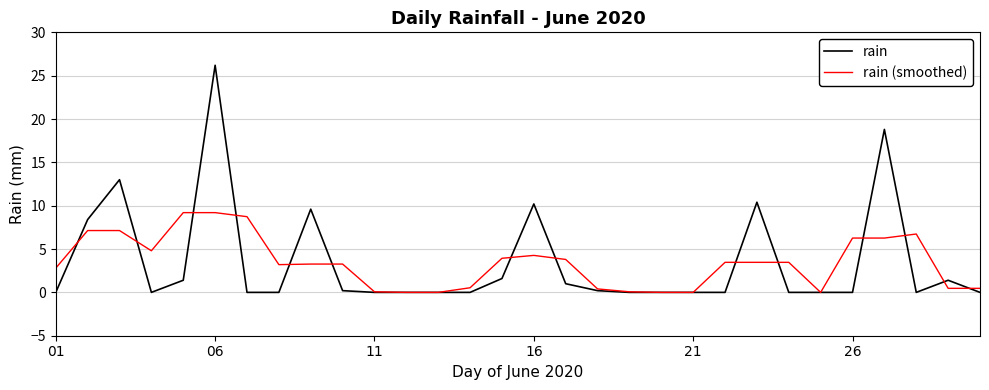

Which series has the largest range (max minus min)?

rain